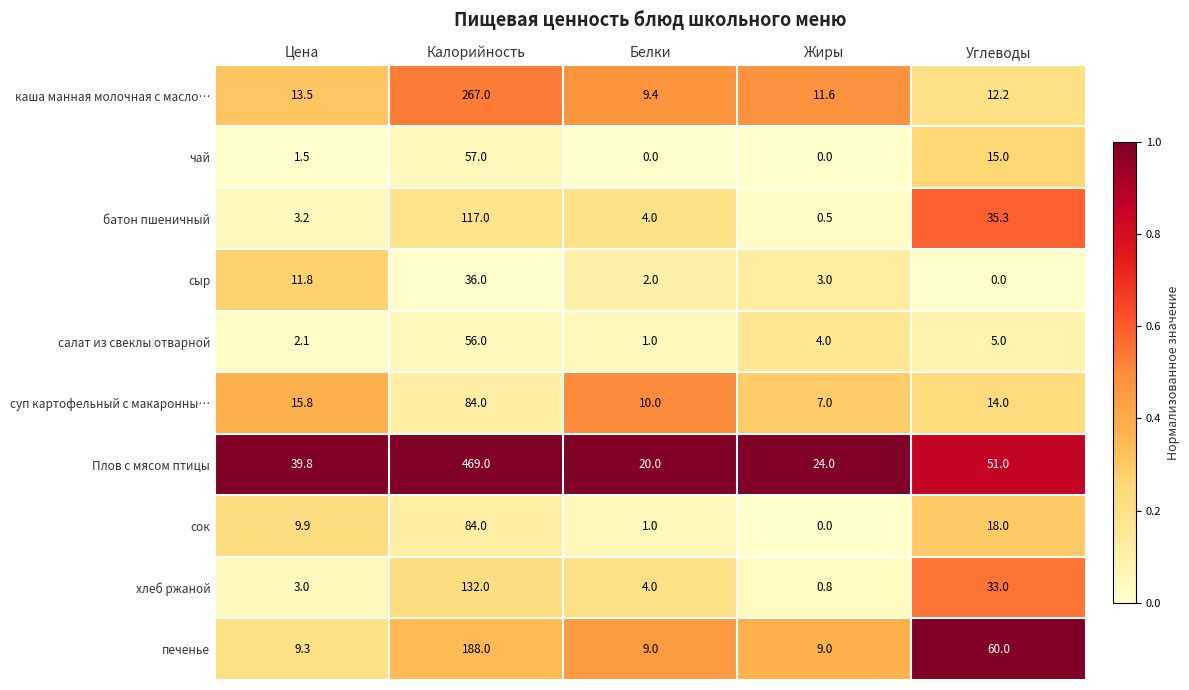

What is the difference between the highest and lowest values at Цена?

38.3